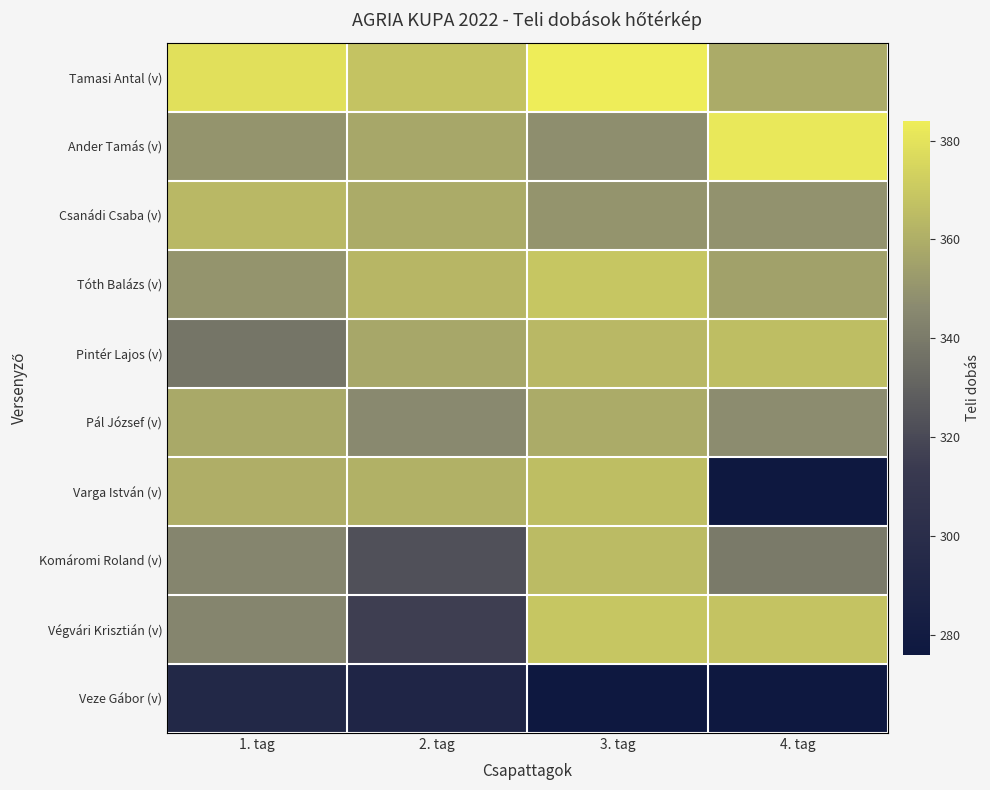

What is the difference between the maximum and minimum values in the Végvári Krisztián (v) series?

53.0